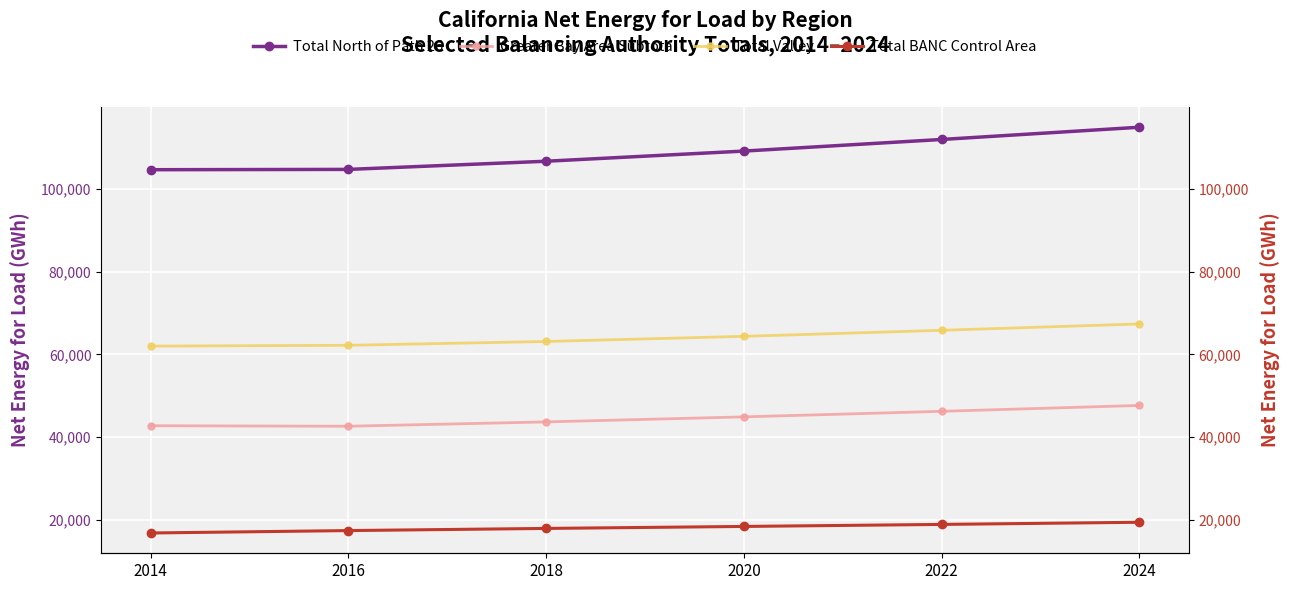

Which category has the highest value in the Total BANC Control Area series?

2024